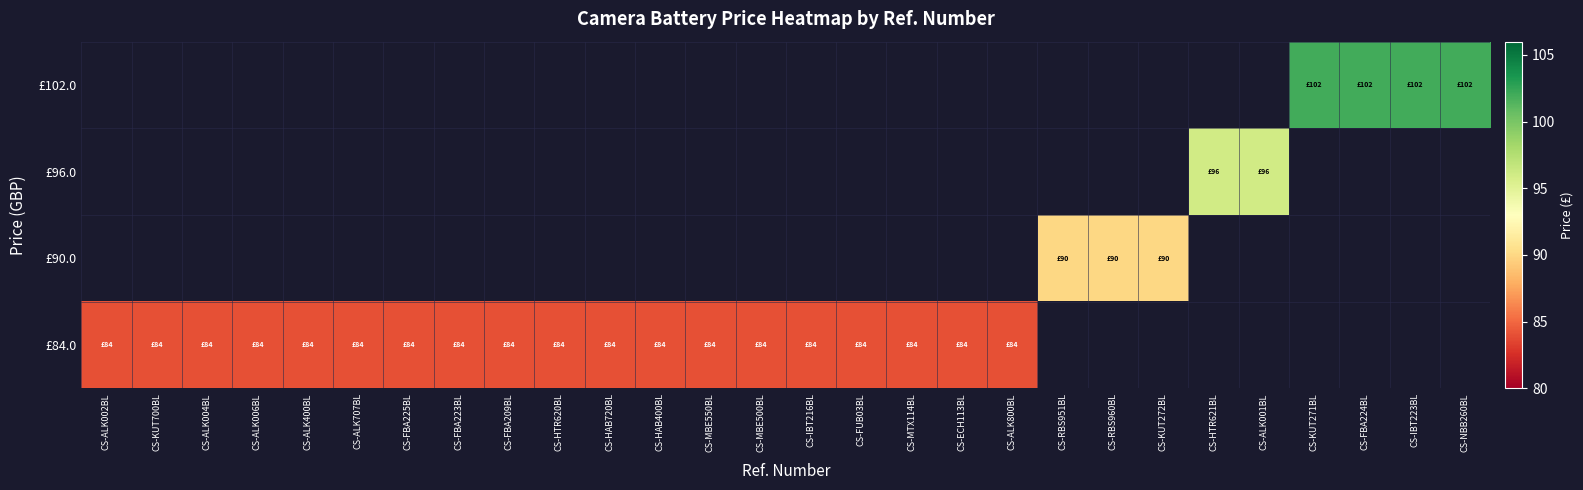

Which category has the lowest value across all series?

CS-ALK002BL